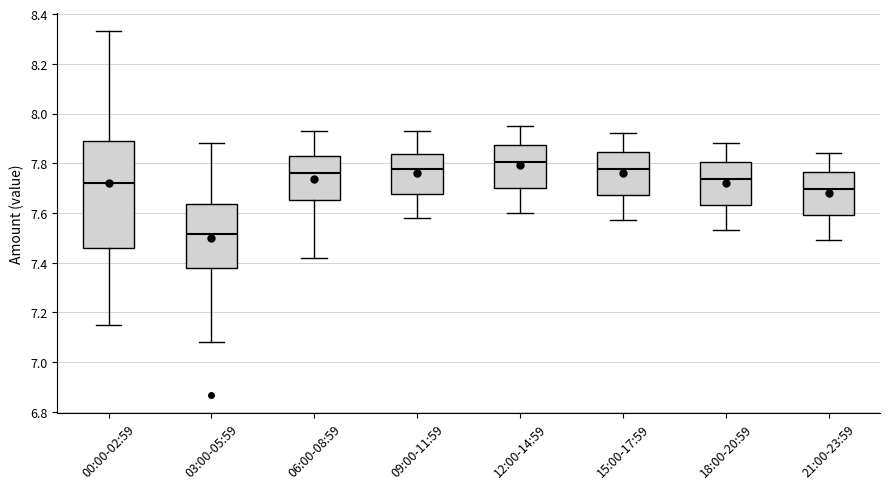

Which box is the tallest, from its lower edge to its upper edge?

00:00-02:59